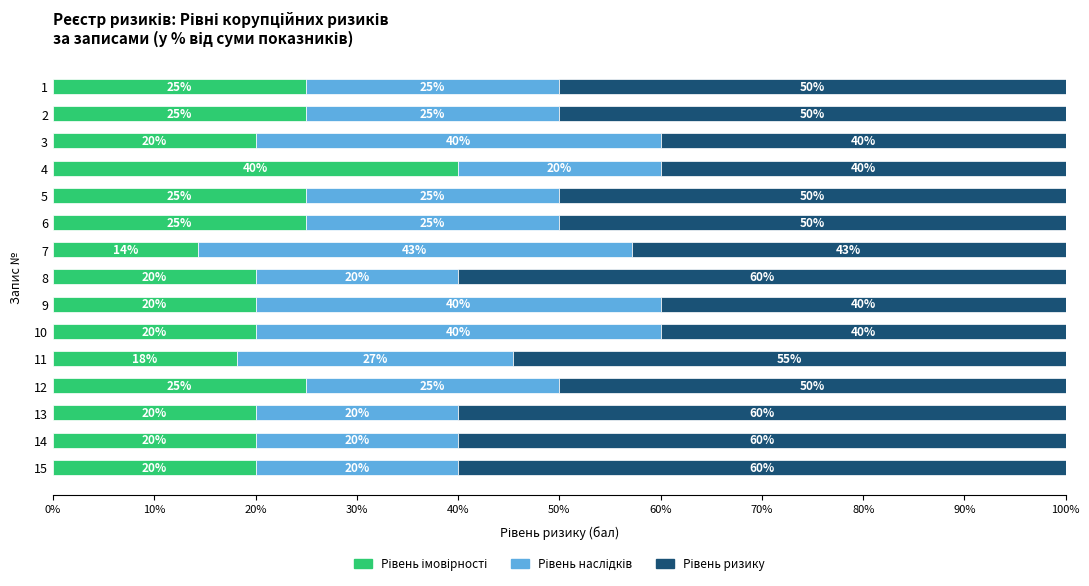

What is the total value across all series at 8?

100.0